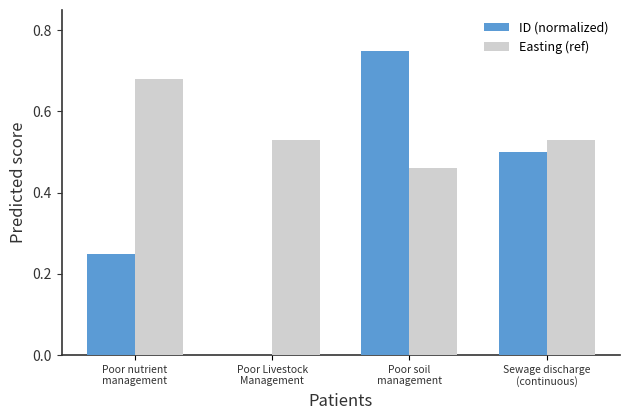

Where is ID (normalized) nearest to the value 0?

Poor Livestock
Management